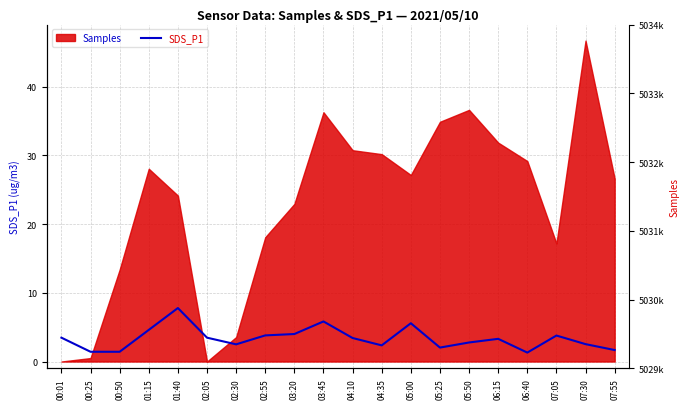

Reading left to right, list all the values displayed in this chart.

00:01=3.5	00:25=1.4	00:50=1.4	01:15=4.6	01:40=7.8	02:05=3.5	02:30=2.5	02:55=3.8	03:20=4.0	03:45=5.8	04:10=3.4	04:35=2.4	05:00=5.6	05:25=2.0	05:50=2.8	06:15=3.3	06:40=1.3	07:05=3.8	07:30=2.5	07:55=1.7